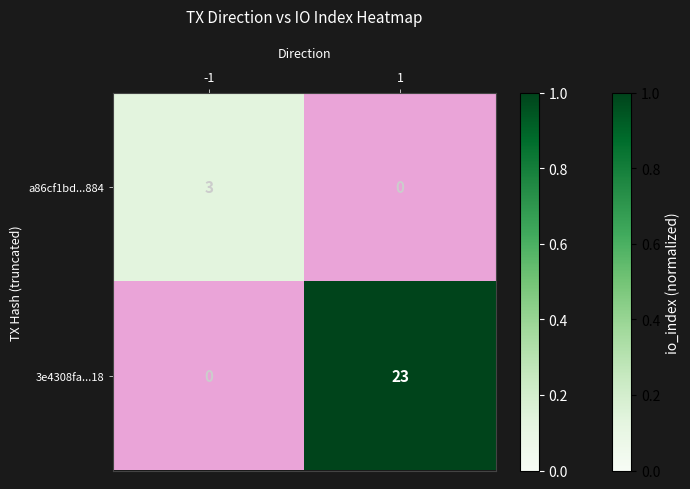

What is the maximum value shown in the chart?

23